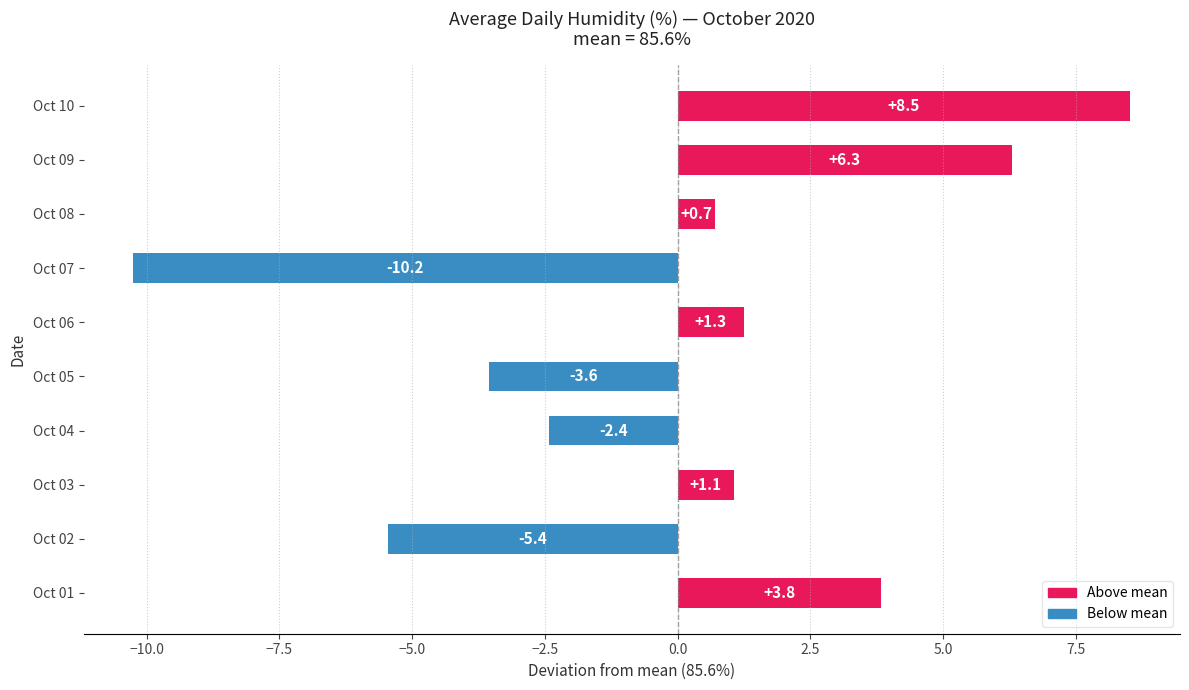

What is the maximum value shown in the chart?

8.5